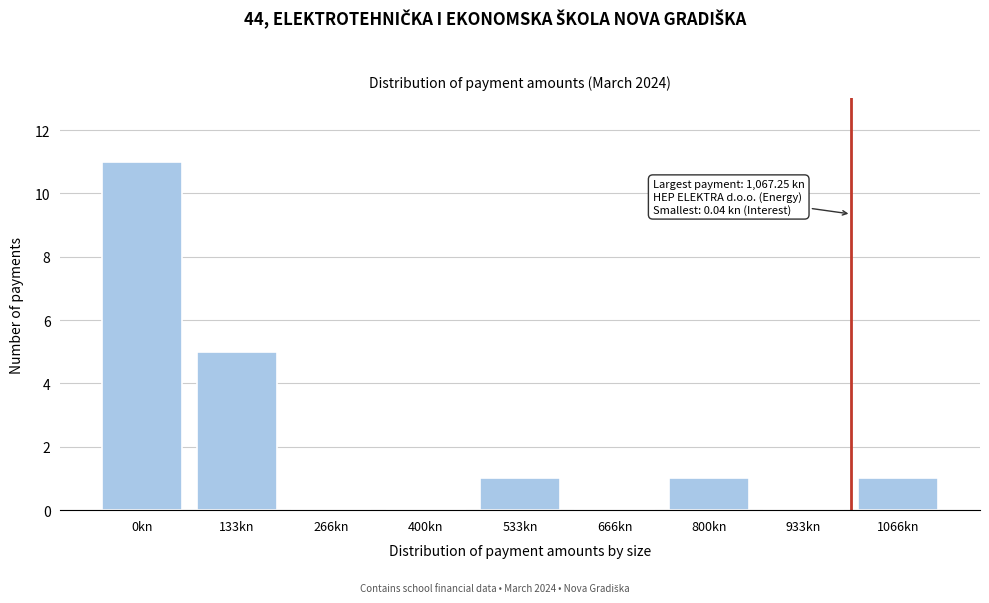

Reading left to right, transcribe all the data shown in this chart.

0kn=11	133kn=5	266kn=0	400kn=0	533kn=1	666kn=0	800kn=1	933kn=0	1066kn=1